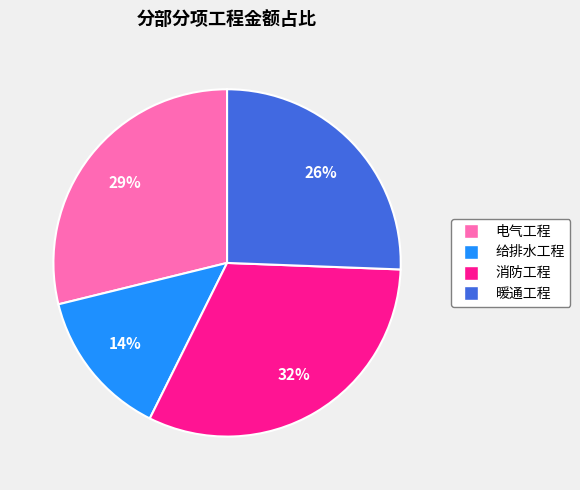

Rank the categories by value from lowest to highest.

给排水工程, 暖通工程, 电气工程, 消防工程